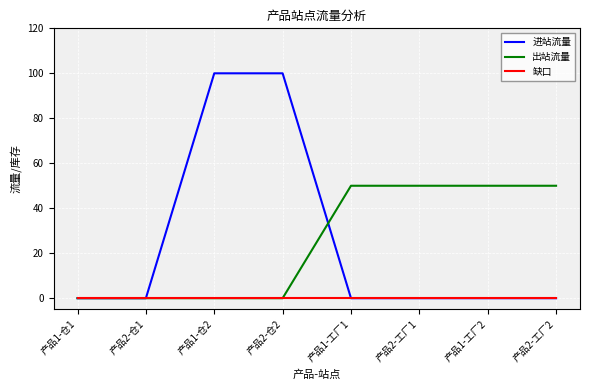

At how many categories does at least one series exceed 22?

6